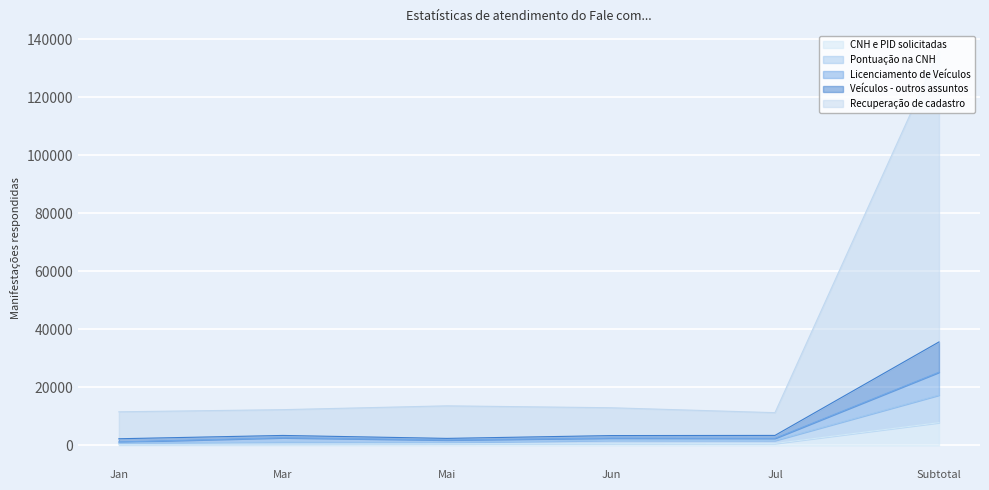

Reading right to left, list all the values displayed in this chart.

CNH e PID solicitadas: Subtotal=7839	Jul=660	Jun=602	Mai=541	Mar=456	Jan=360
Pontuação na CNH: Subtotal=17332	Jul=1688	Jun=1725	Mai=1077	Mar=1122	Jan=812
Licenciamento de Veículos: Subtotal=25211	Jul=2441	Jun=2514	Mai=1867	Mar=2637	Jan=1201
Veículos - outros assuntos: Subtotal=35647	Jul=3442	Jun=3387	Mai=2417	Mar=3432	Jan=2293
Recuperação de cadastro: Subtotal=135934	Jul=11279	Jun=12976	Mai=13634	Mar=12316	Jan=11576